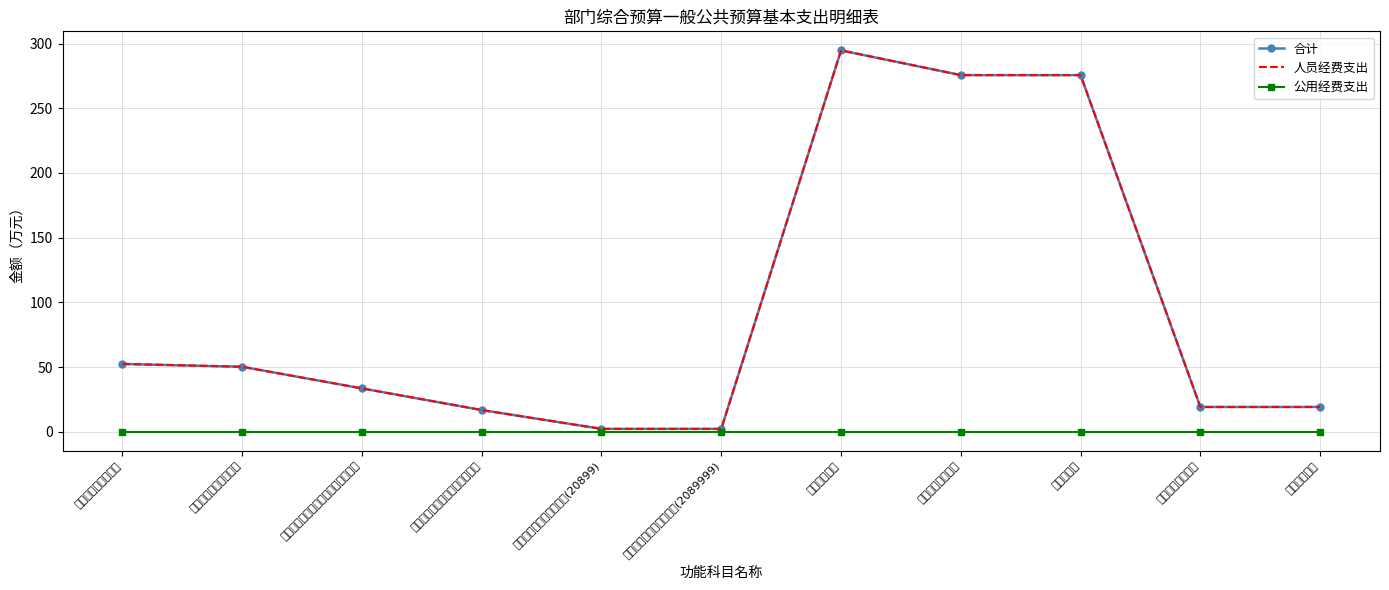

At 行政事业单位医疗, list the series in order from smallest to largest.

公用经费支出, 合计, 人员经费支出